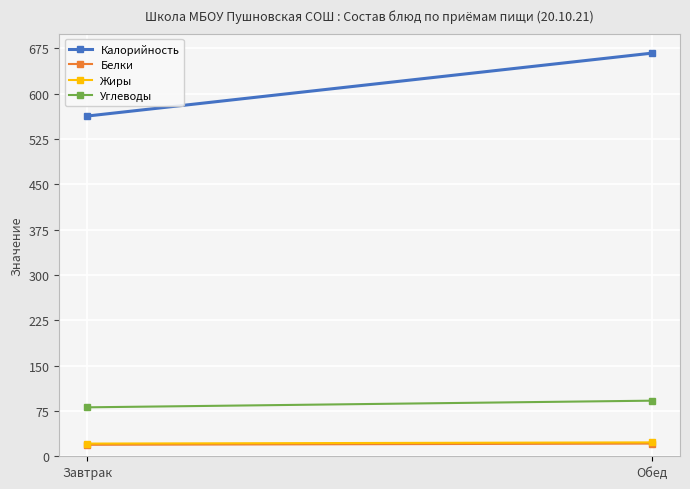

Reading right to left, list all the values displayed in this chart.

Калорийность: Обед=667	Завтрак=563
Белки: Обед=21	Завтрак=19
Жиры: Обед=23	Завтрак=21
Углеводы: Обед=92	Завтрак=81